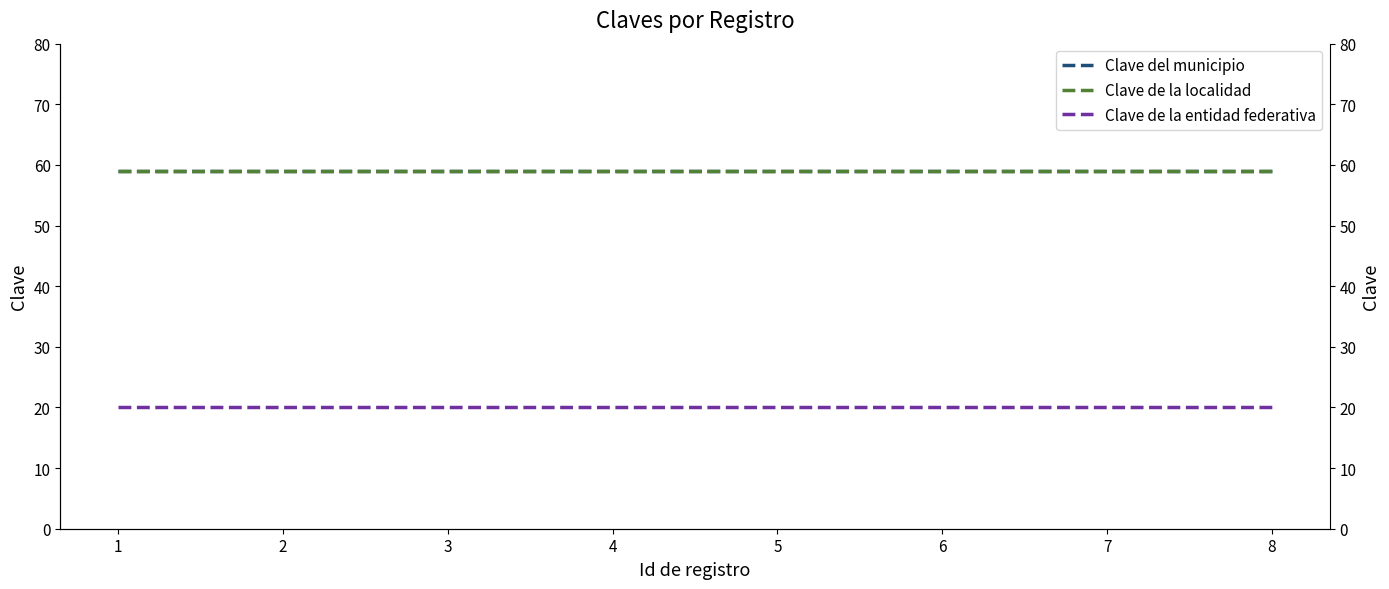

What is the value of the Clave de la localidad point at the 5th from the left?

59